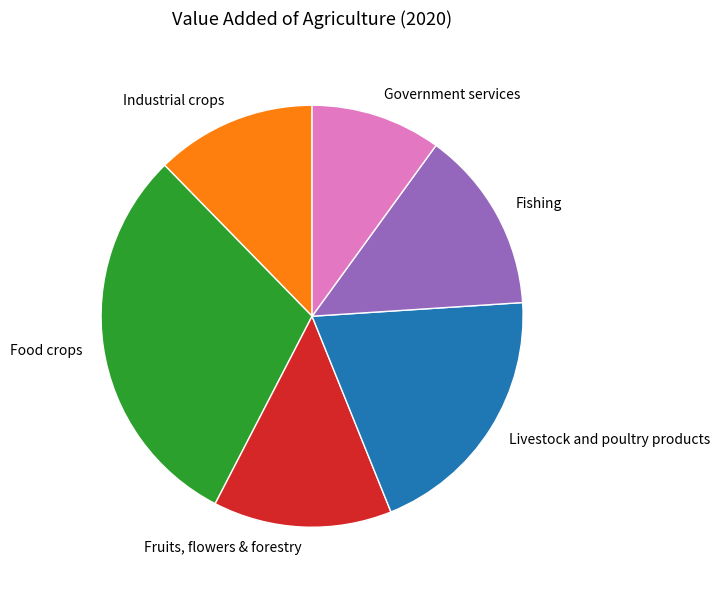

Does Livestock and poultry products account for over 50% of the chart?

No